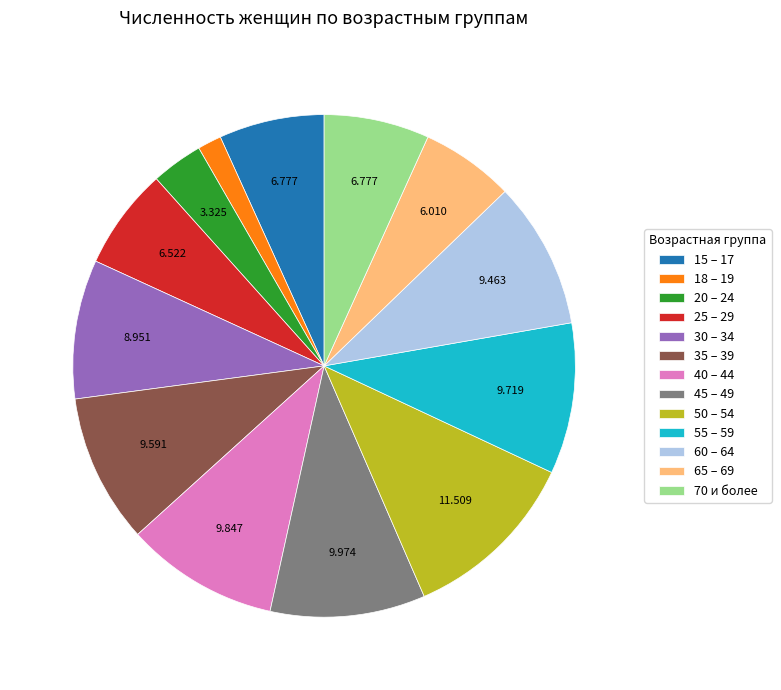

Count the number of slices in the pie.

13